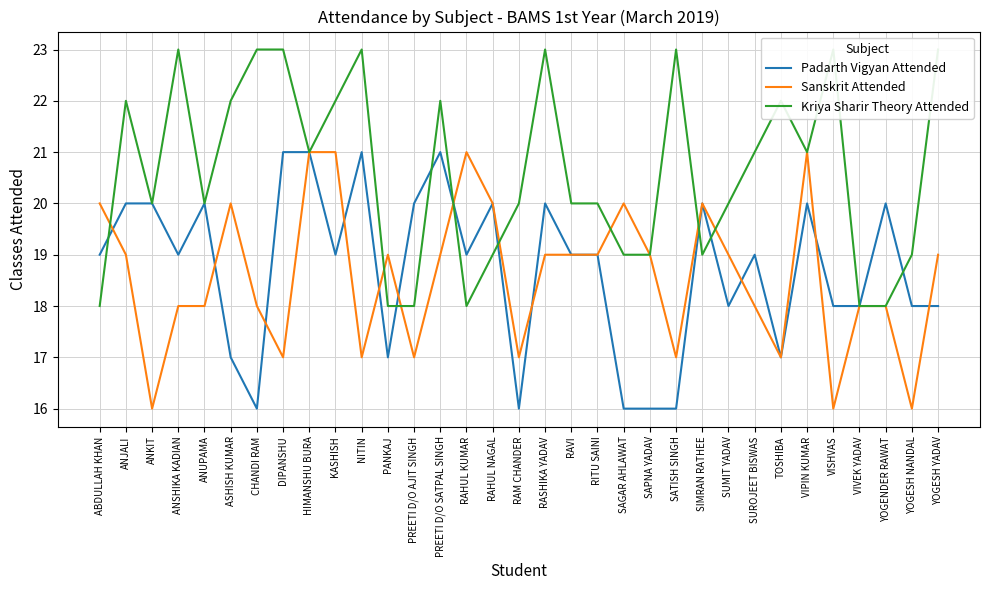

Reading right to left, what are all the values shown in this chart?

Padarth Vigyan Attended: YOGESH YADAV=18	YOGESH NANDAL=18	YOGENDER RAWAT=20	VIVEK YADAV=18	VISHVAS=18	VIPIN KUMAR=20	TOSHIBA=17	SUROJEET BISWAS=19	SUMIT YADAV=18	SIMRAN RATHEE=20	SATISH SINGH=16	SAPNA YADAV=16	SAGAR AHLAWAT=16	RITU SAINI=19	RAVI=19	RASHIKA YADAV=20	RAM CHANDER=16	RAHUL NAGAL=20	RAHUL KUMAR=19	PREETI D/O SATPAL SINGH=21	PREETI D/O AJIT SINGH=20	PANKAJ=17	NITIN=21	KASHISH=19	HIMANSHU BURA=21	DIPANSHU=21	CHANDI RAM=16	ASHISH KUMAR=17	ANUPAMA=20	ANSHIKA KADIAN=19	ANKIT=20	ANJALI=20	ABDULLAH KHAN=19
Sanskrit Attended: YOGESH YADAV=19	YOGESH NANDAL=16	YOGENDER RAWAT=18	VIVEK YADAV=18	VISHVAS=16	VIPIN KUMAR=21	TOSHIBA=17	SUROJEET BISWAS=18	SUMIT YADAV=19	SIMRAN RATHEE=20	SATISH SINGH=17	SAPNA YADAV=19	SAGAR AHLAWAT=20	RITU SAINI=19	RAVI=19	RASHIKA YADAV=19	RAM CHANDER=17	RAHUL NAGAL=20	RAHUL KUMAR=21	PREETI D/O SATPAL SINGH=19	PREETI D/O AJIT SINGH=17	PANKAJ=19	NITIN=17	KASHISH=21	HIMANSHU BURA=21	DIPANSHU=17	CHANDI RAM=18	ASHISH KUMAR=20	ANUPAMA=18	ANSHIKA KADIAN=18	ANKIT=16	ANJALI=19	ABDULLAH KHAN=20
Kriya Sharir Theory Attended: YOGESH YADAV=23	YOGESH NANDAL=19	YOGENDER RAWAT=18	VIVEK YADAV=18	VISHVAS=23	VIPIN KUMAR=21	TOSHIBA=22	SUROJEET BISWAS=21	SUMIT YADAV=20	SIMRAN RATHEE=19	SATISH SINGH=23	SAPNA YADAV=19	SAGAR AHLAWAT=19	RITU SAINI=20	RAVI=20	RASHIKA YADAV=23	RAM CHANDER=20	RAHUL NAGAL=19	RAHUL KUMAR=18	PREETI D/O SATPAL SINGH=22	PREETI D/O AJIT SINGH=18	PANKAJ=18	NITIN=23	KASHISH=22	HIMANSHU BURA=21	DIPANSHU=23	CHANDI RAM=23	ASHISH KUMAR=22	ANUPAMA=20	ANSHIKA KADIAN=23	ANKIT=20	ANJALI=22	ABDULLAH KHAN=18